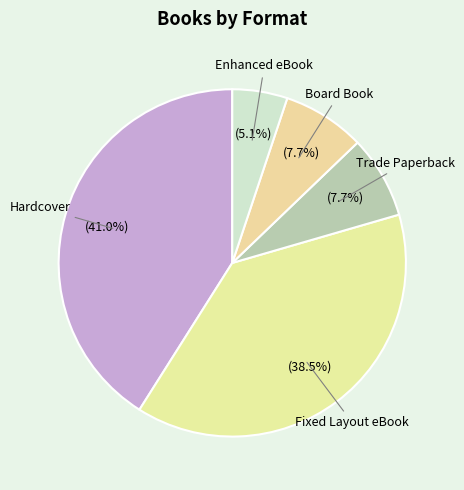

Is there any slice that represents more than half of the pie?

No